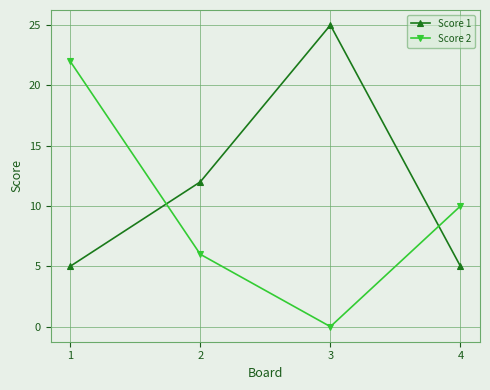

Between 2 and 3, which series saw the biggest shift?

Score 1